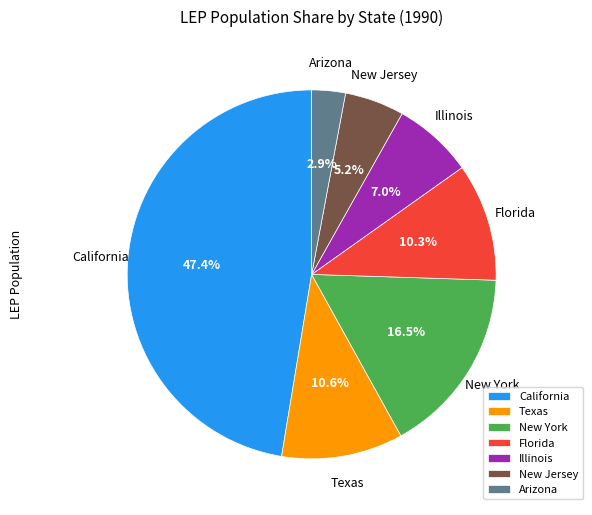

To the nearest percent, what is the average slice percentage?

14%